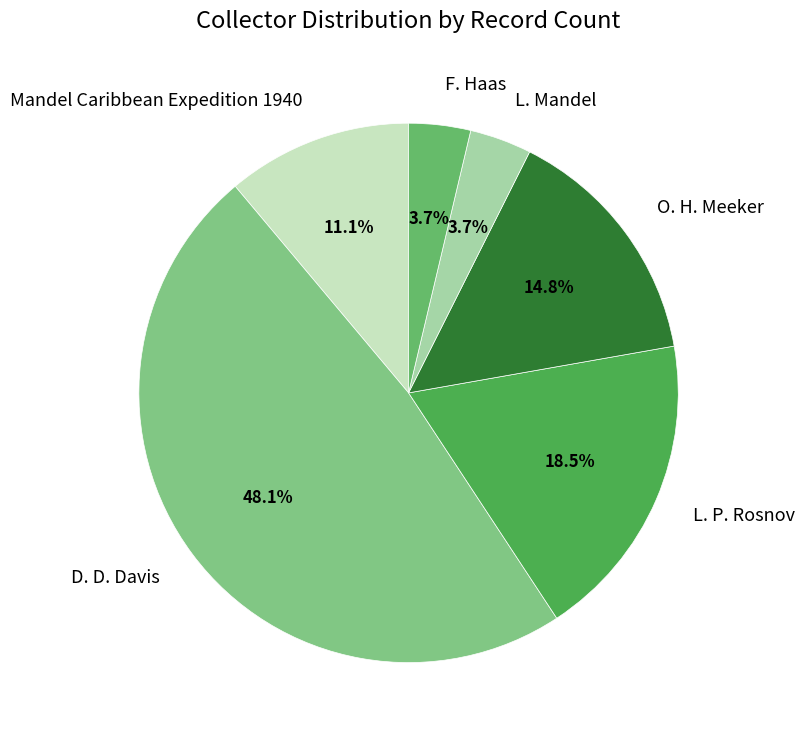

What percentage do L. P. Rosnov and L. Mandel together represent?

22.2%